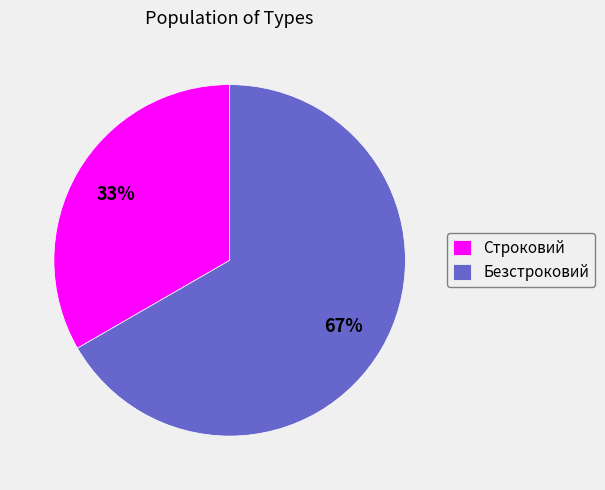

What is the largest slice in the pie chart?

Безстроковий